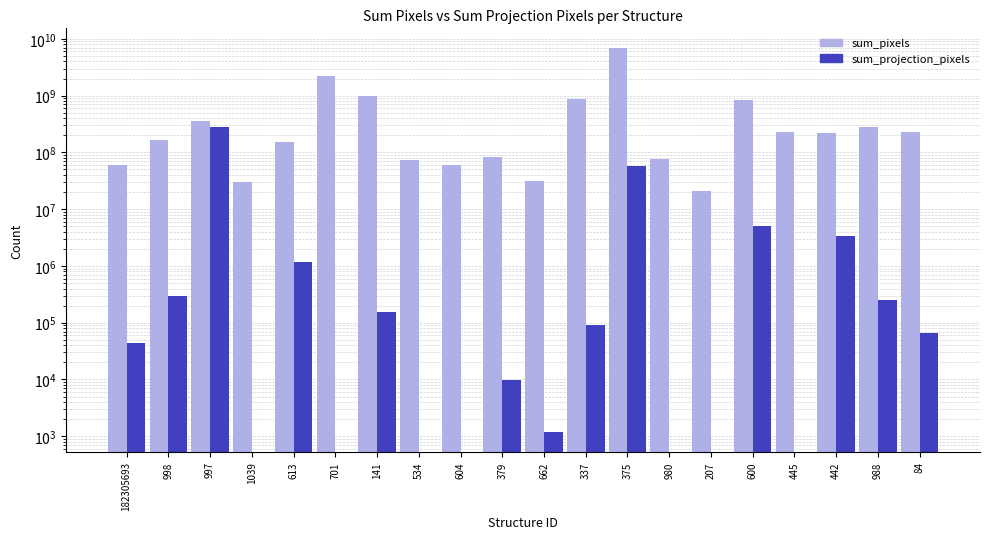

Is the value of sum_pixels at 998 greater than the value of sum_projection_pixels at 534?

Yes